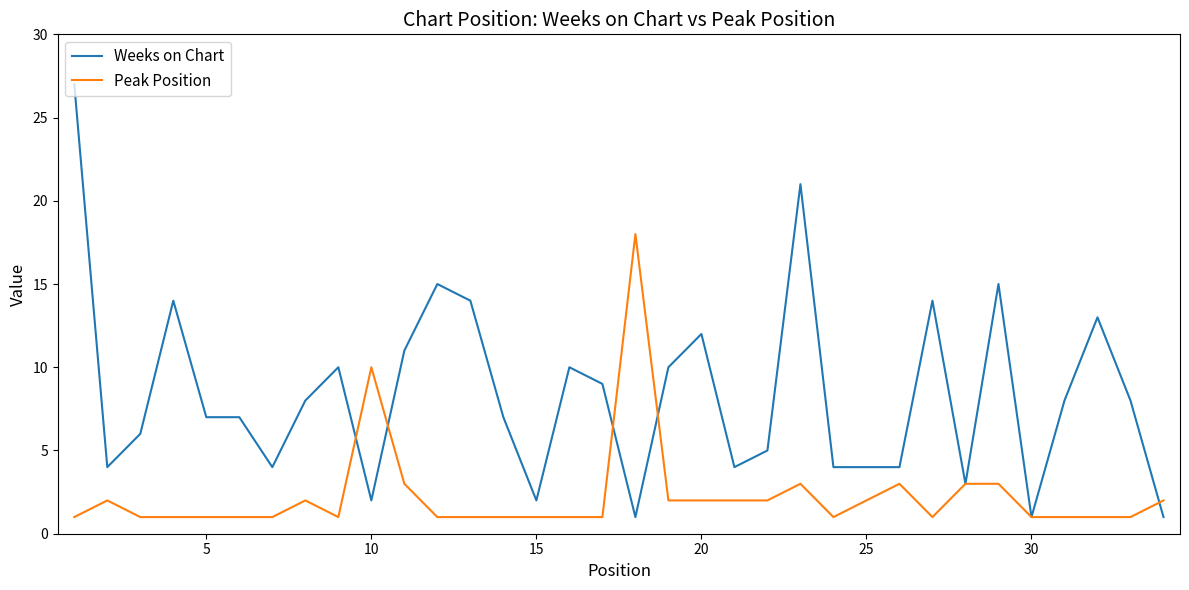

What is the difference between the maximum and minimum values in the Peak Position series?

17